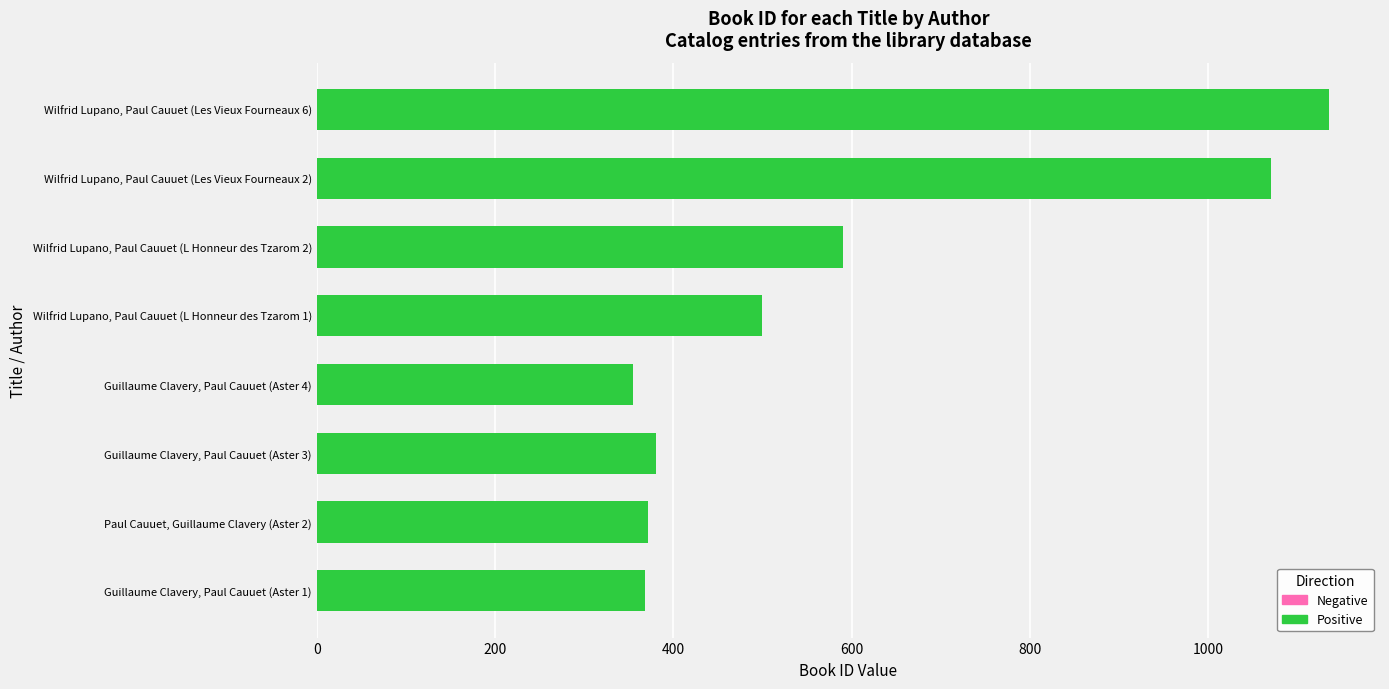

What is the greatest value displayed?

1136